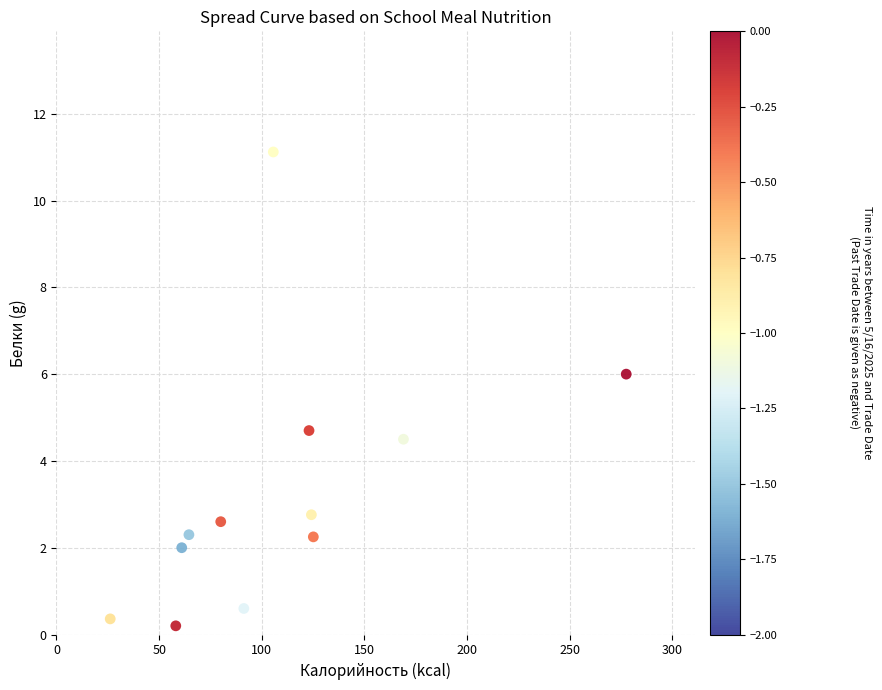

What is the average X value?

108.8